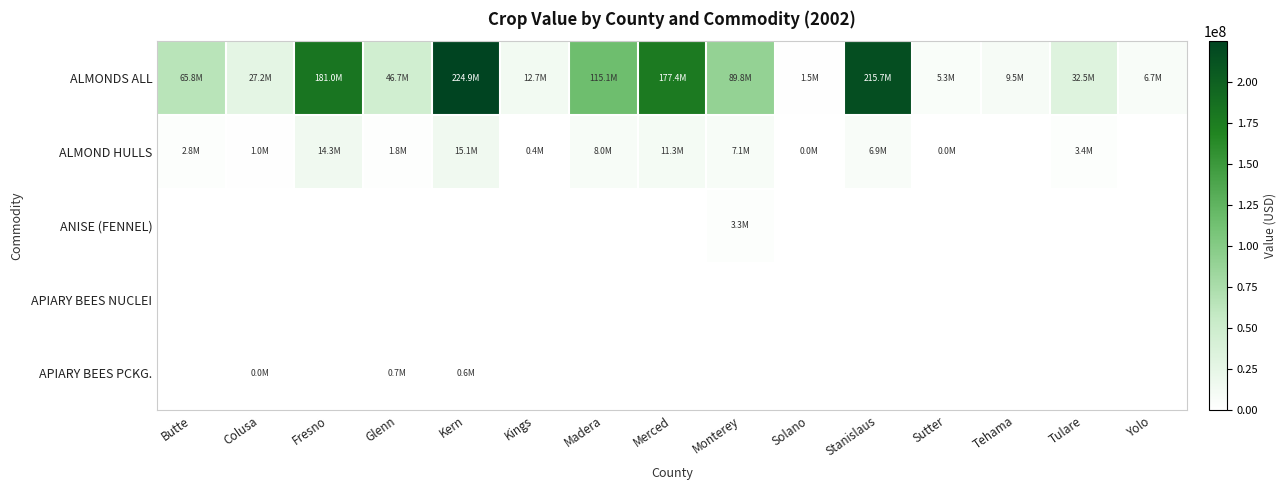

Which has a higher value, Merced or Tehama?

Merced